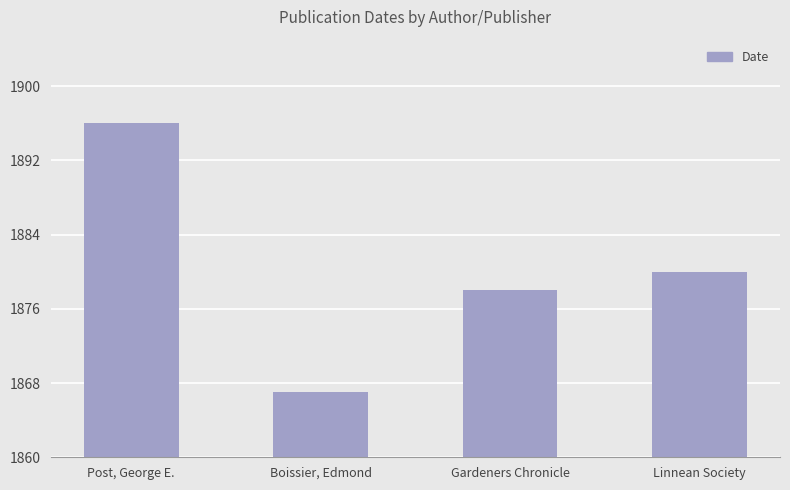

Where does the data first go above 1880?

Post, George E.